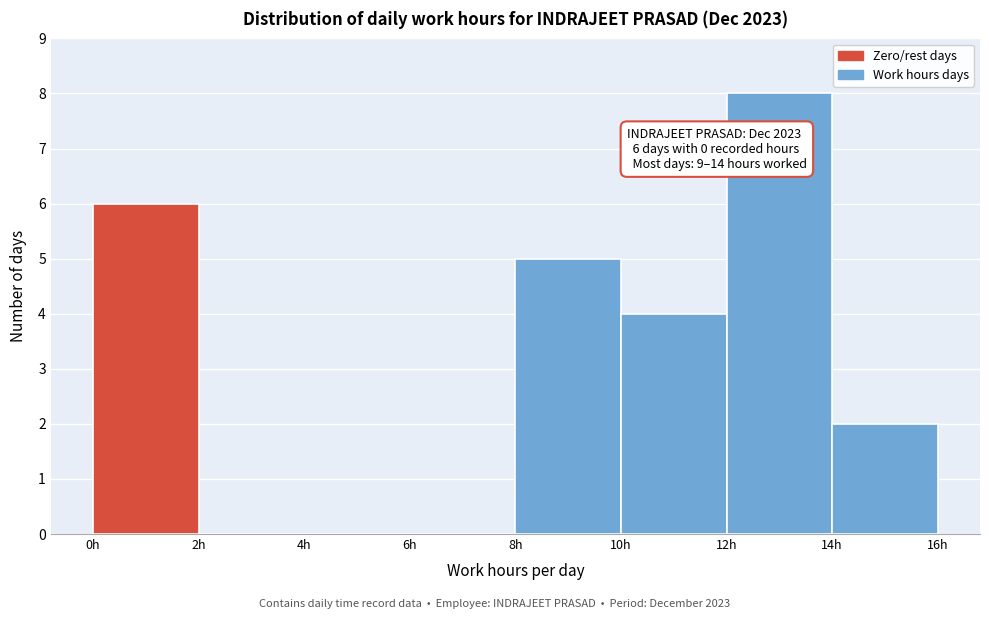

Over which range of the x-axis is the bar tallest?

12 to 14